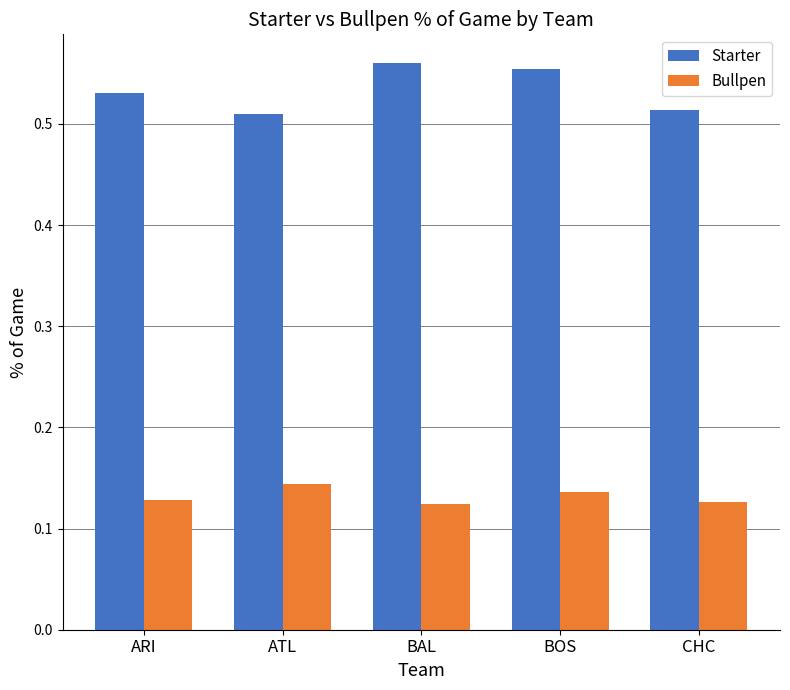

Are the bars horizontal?

No